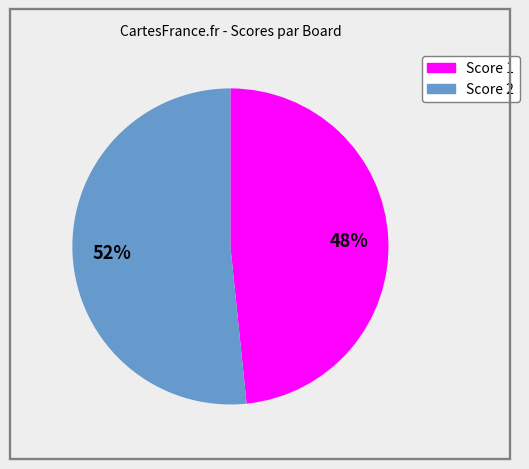

Is there a majority slice in this chart?

Yes